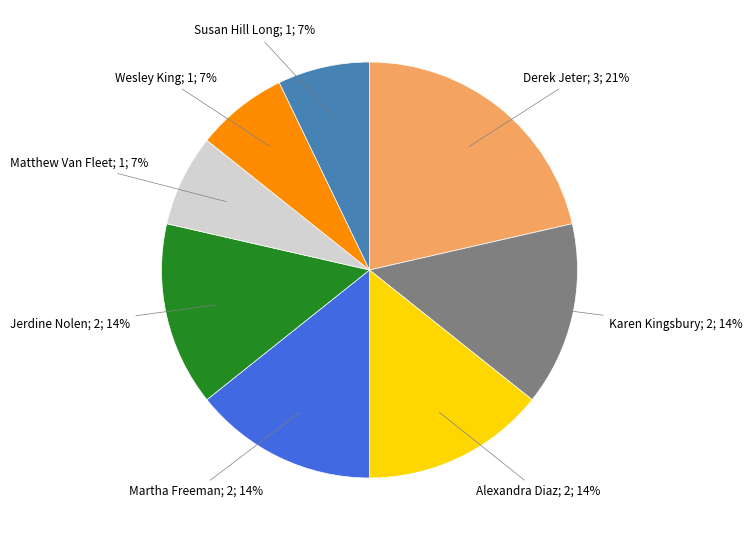

Is there any slice that represents more than half of the pie?

No